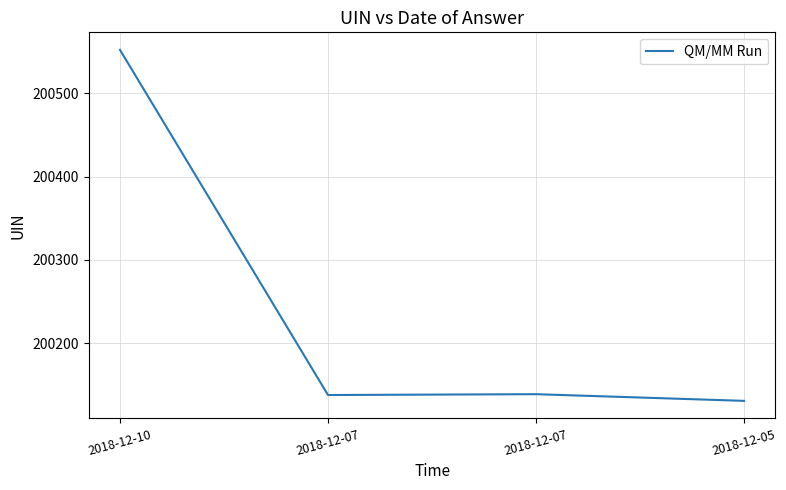

Rank the categories by value from lowest to highest.

2018-12-05, 2018-12-07, 2018-12-07, 2018-12-10